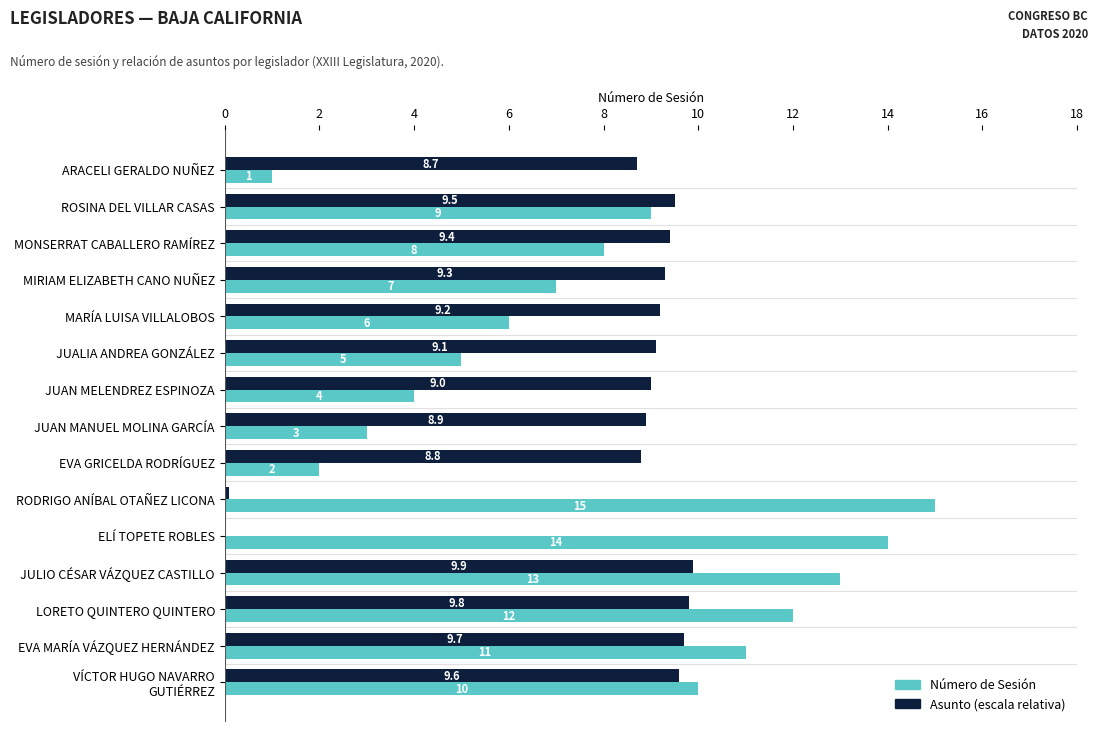

Between JUALIA ANDREA GONZÁLEZ and ELÍ TOPETE ROBLES, which series saw the biggest shift?

Asunto (escala relativa)